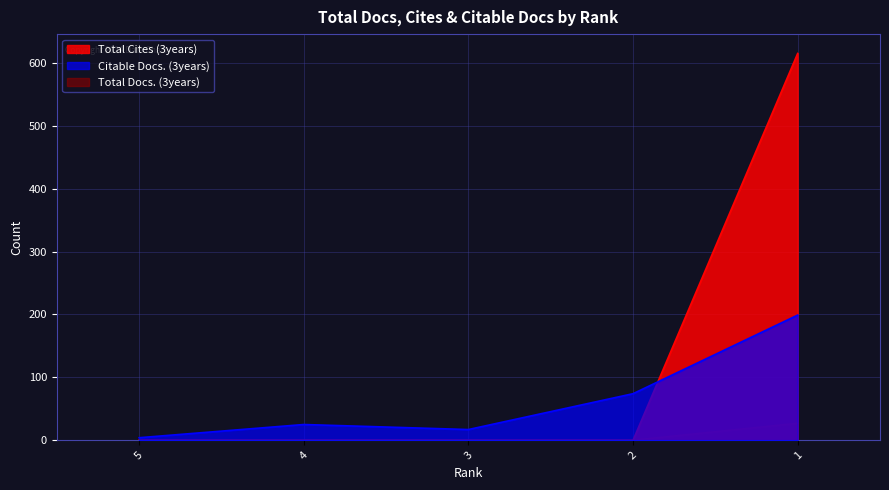

After their last crossing, which series has the higher values: Total Docs. (3years) or Citable Docs. (3years)?

Total Docs. (3years)